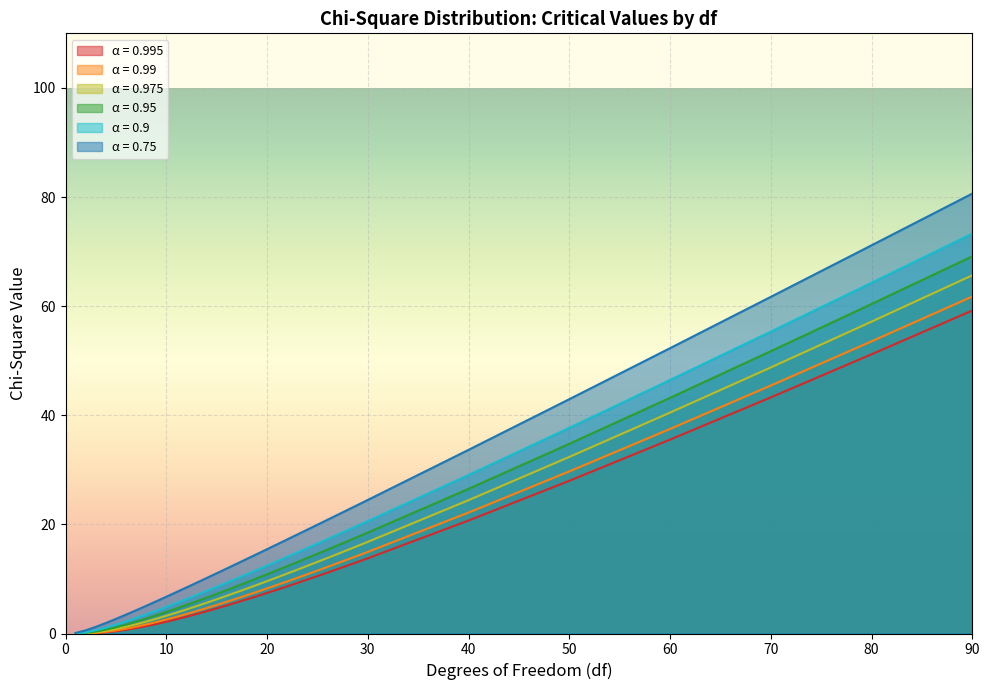

True or false: 0.95 and 0.9 cross at least once.

False